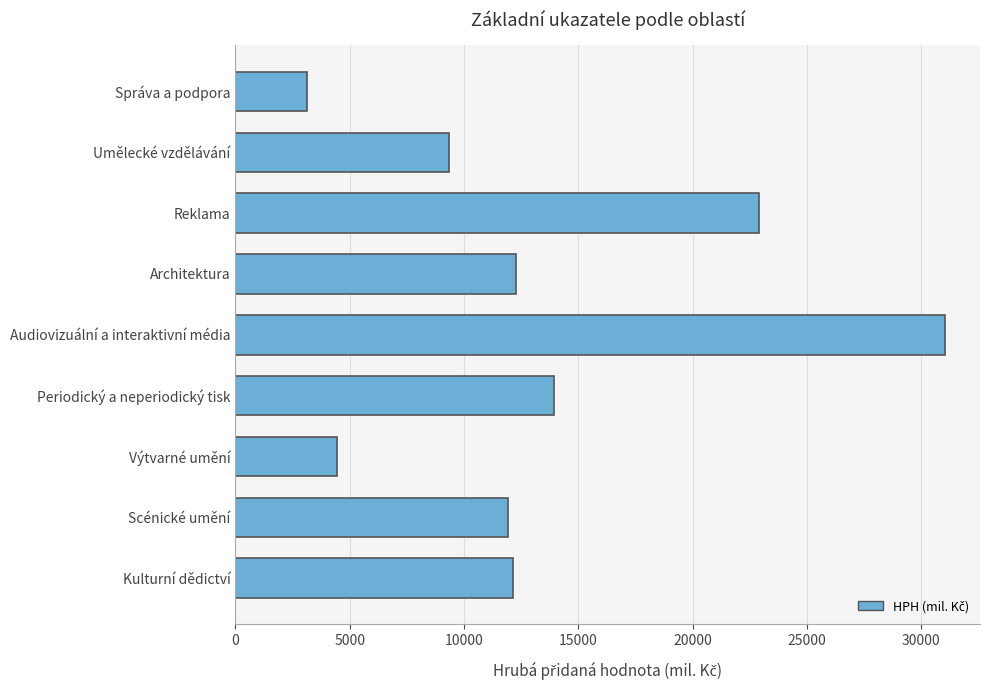

Count the number of categories in the chart.

9